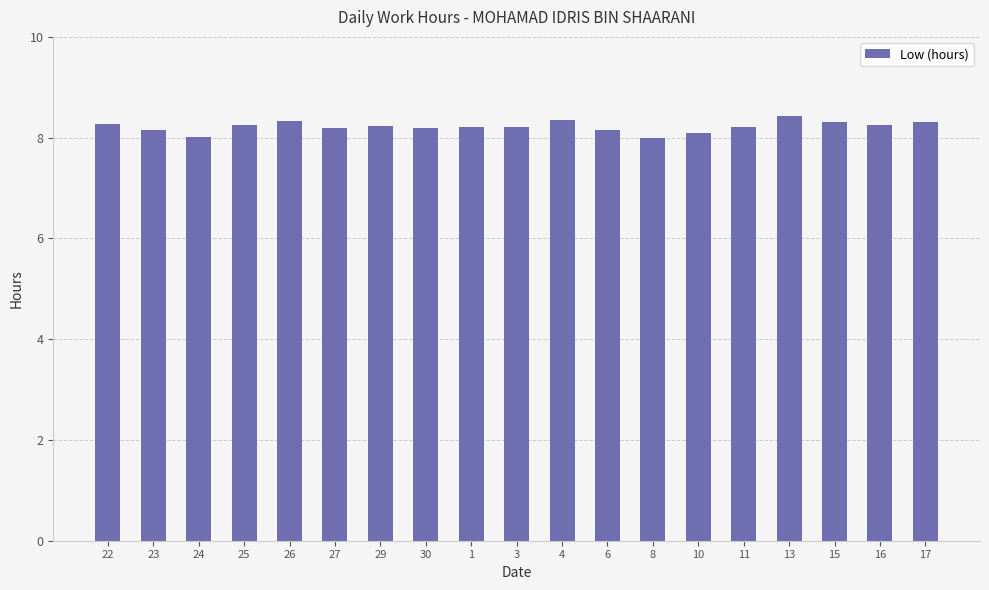

What is the value of the 11th bar from the left?

8.4